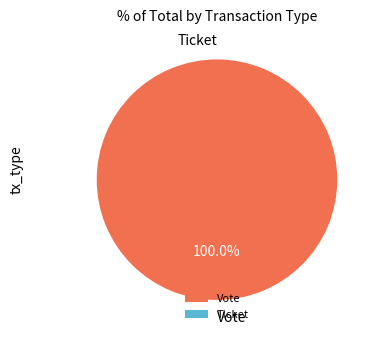

The Ticket slice represents 1% of the pie. True or false?

False